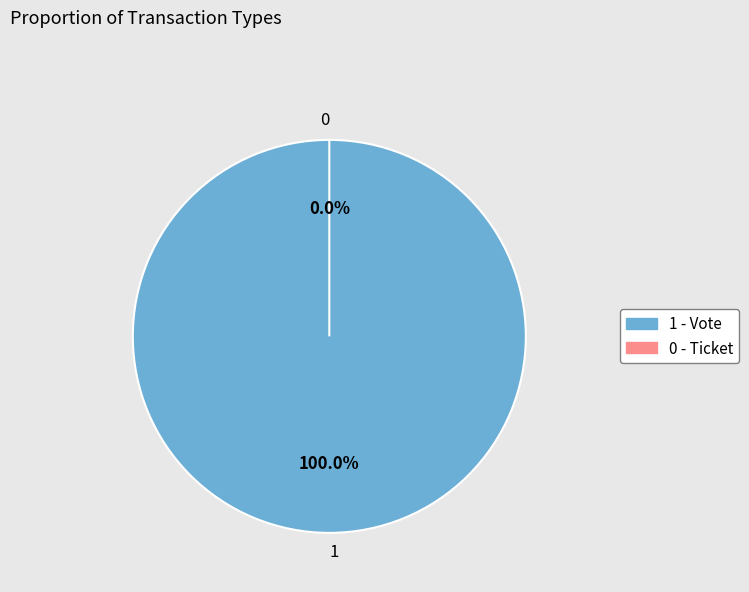

Rank the categories by value from lowest to highest.

Ticket (io_index=0), Vote (io_index=1)